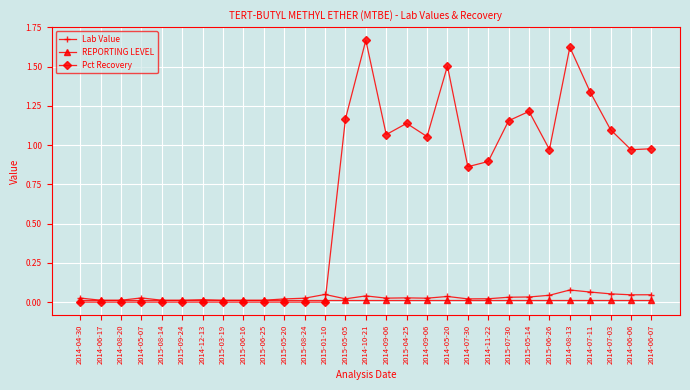

True or false: REPORTING LEVEL has a value of 0.0 at 2014-12-13.

False